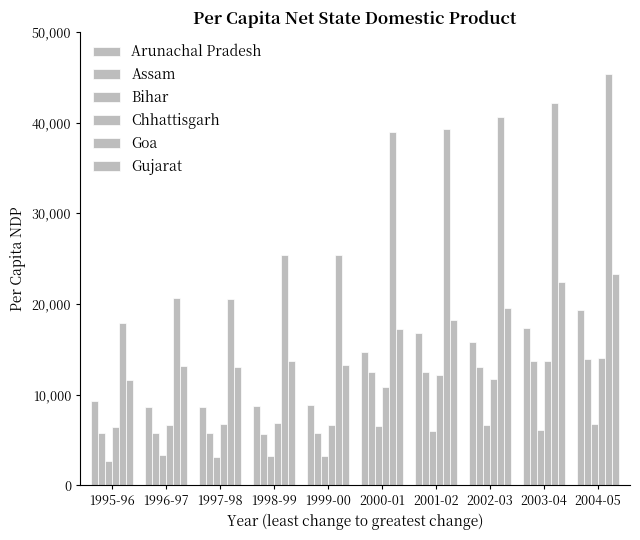

Count the number of data series in this chart.

6